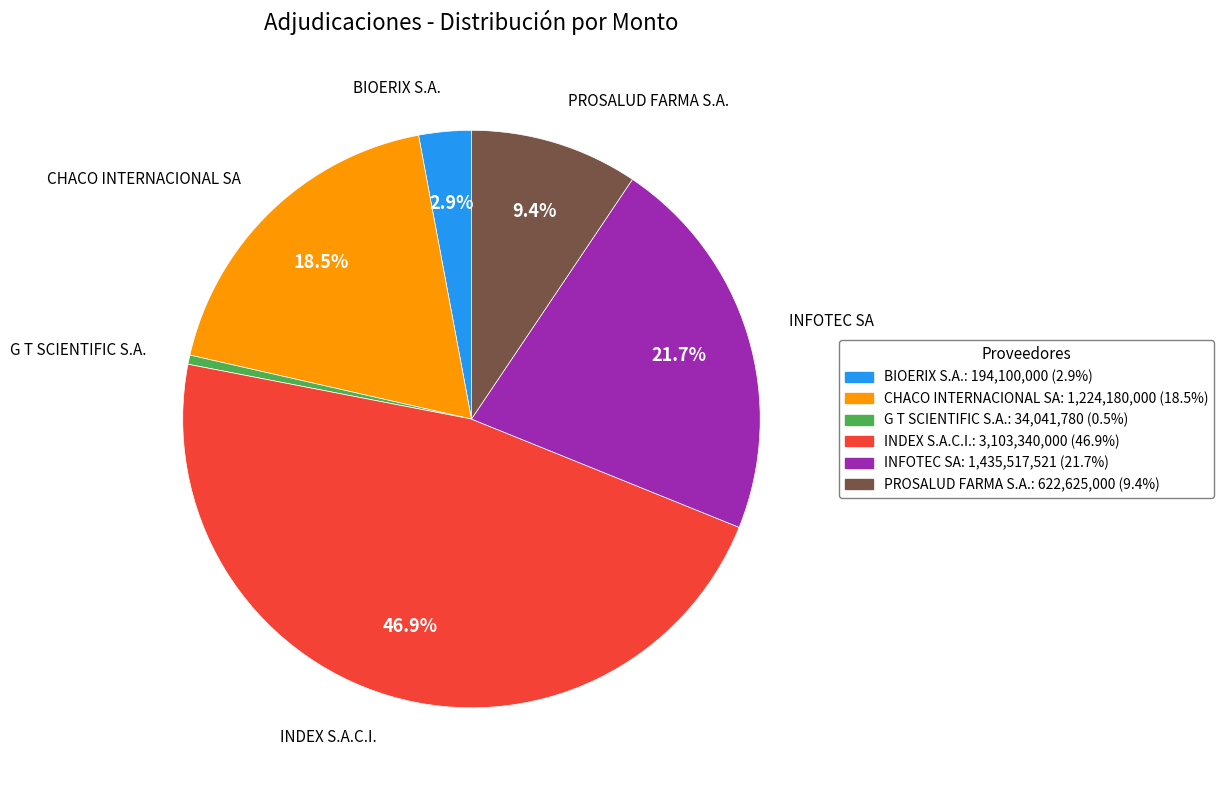

To the nearest percent, what is the average slice percentage?

17%